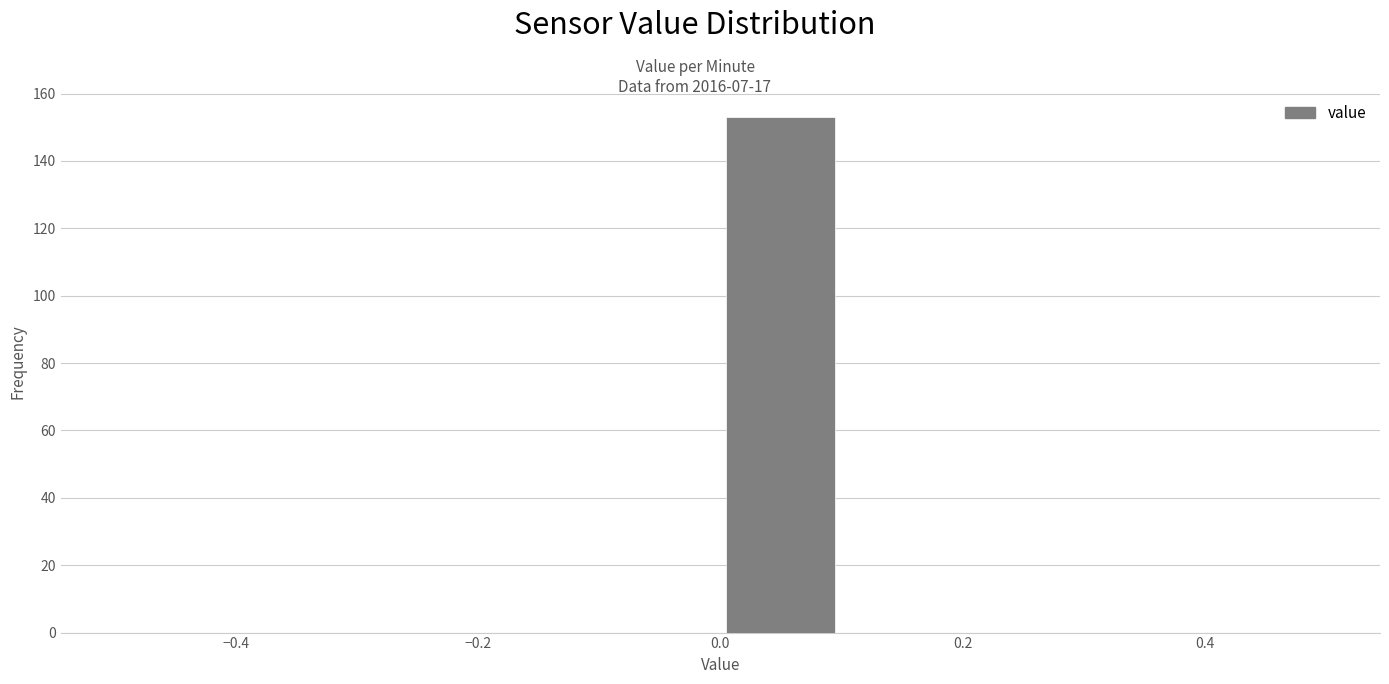

Reading left to right, transcribe this chart: for each bar, give the range it covers on the x-axis and its height. The values are not printed on the chart, so give them approximately, as read against the axis.

-0.5 to -0.4: 0
-0.4 to -0.3: 0
-0.3 to -0.2: 0
-0.2 to -0.1: 0
-0.1 to 0.0: 0
0.0 to 0.1: 154
0.1 to 0.2: 0
0.2 to 0.3: 0
0.3 to 0.4: 0
0.4 to 0.5: 0